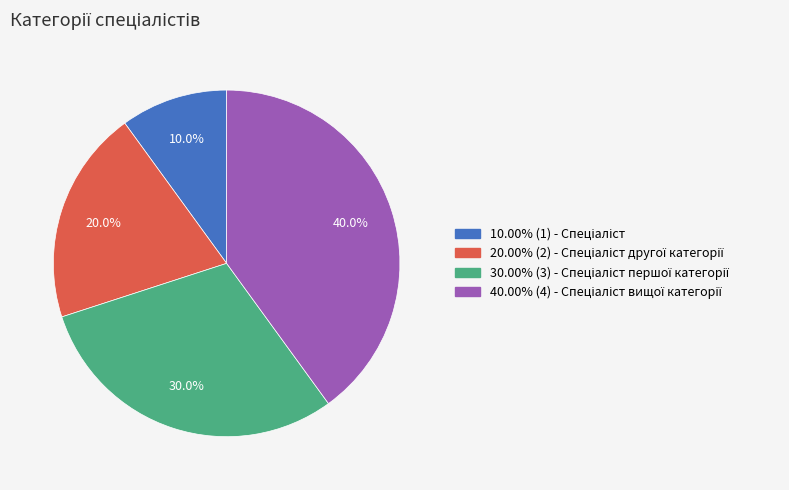

Does any single category account for the majority?

No